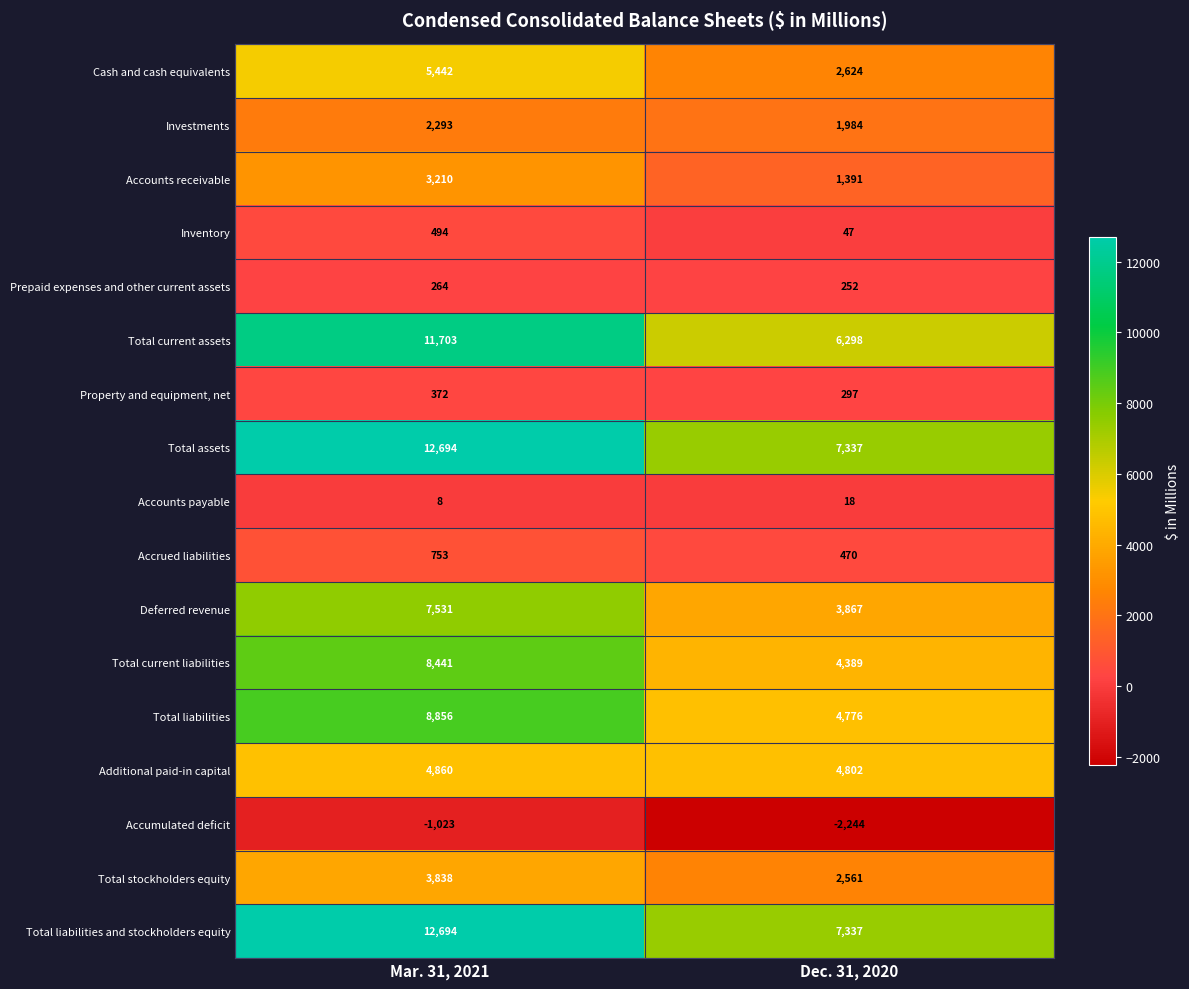

Where is Property and equipment, net nearest to the value 334?

Dec. 31, 2020